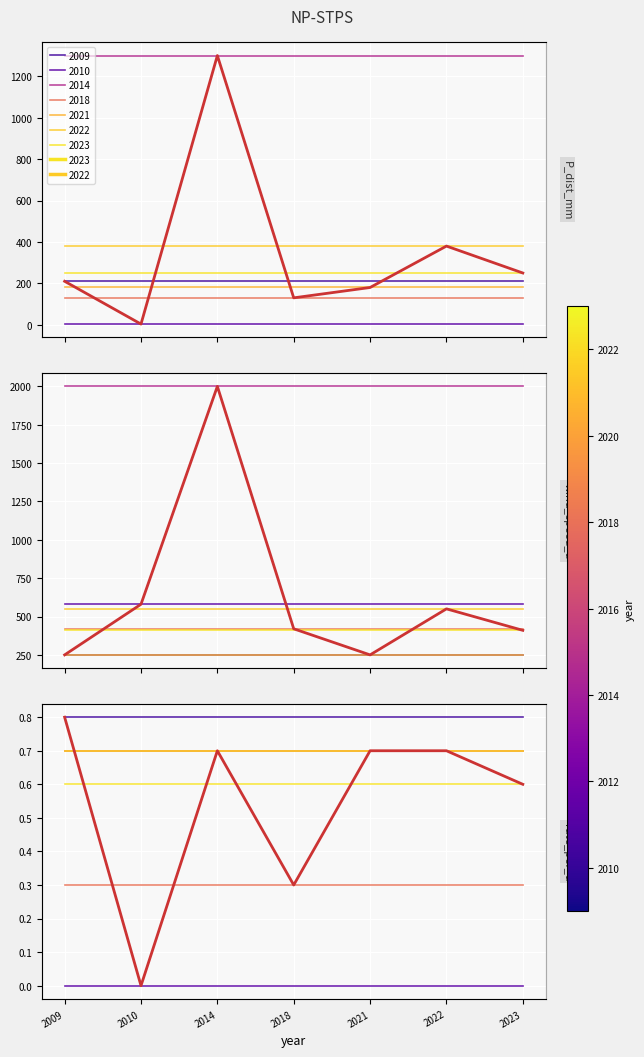

How many lines are shown in the chart?

3